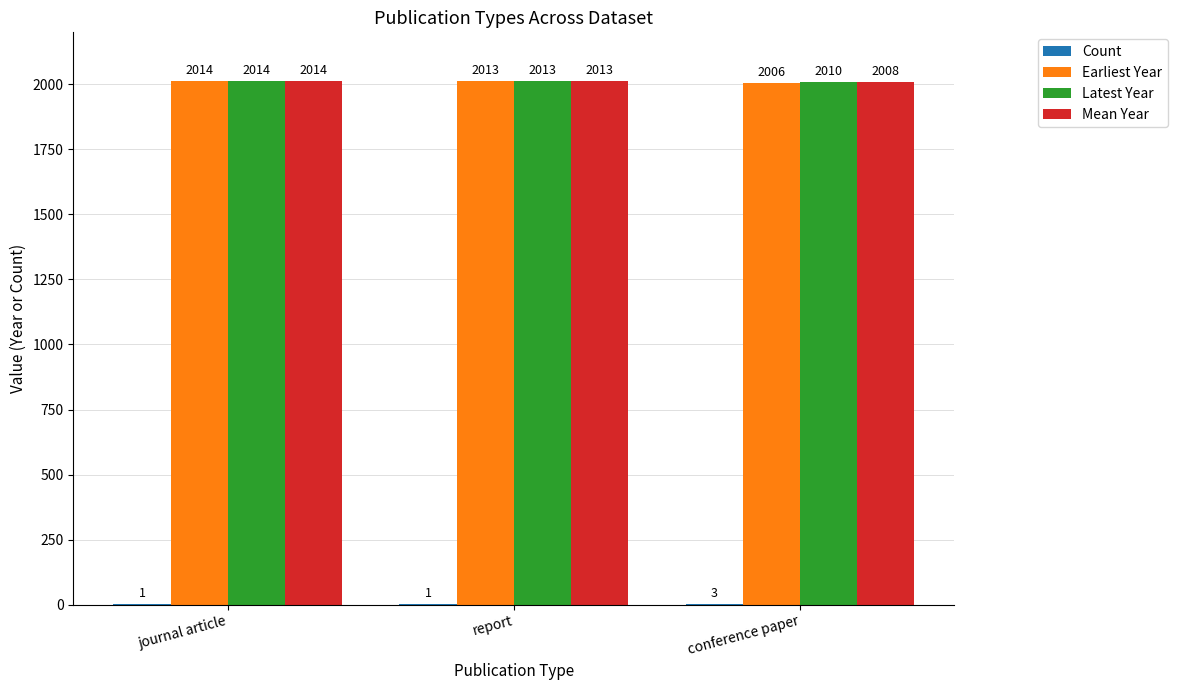

Which category has the highest value in the Latest Year series?

journal article